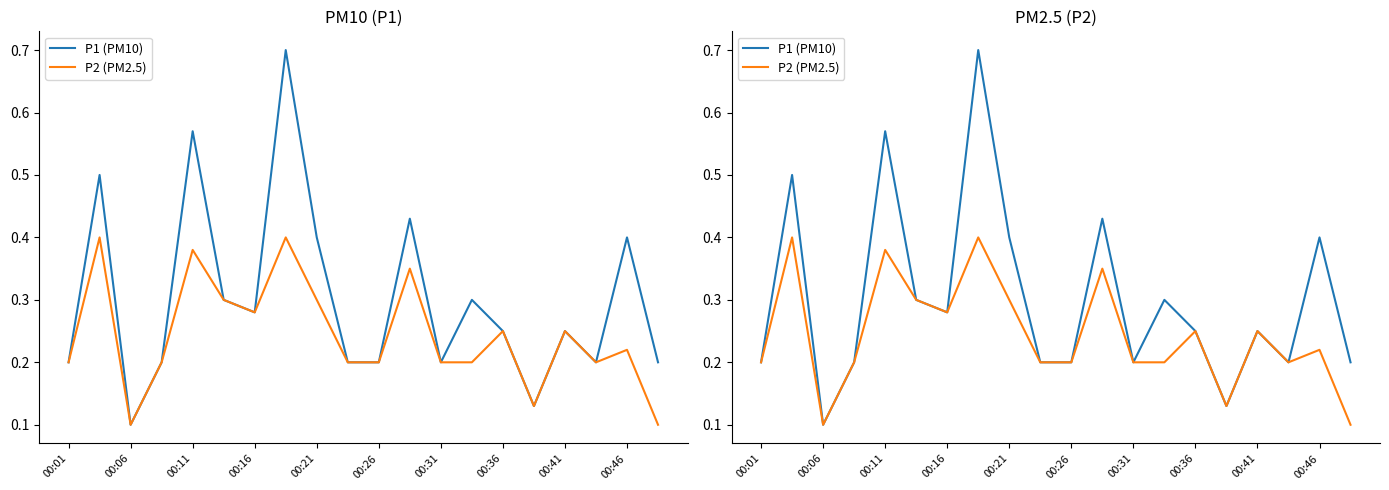

List the series in order of their peak value, highest first.

P1 (PM10), P2 (PM2.5)